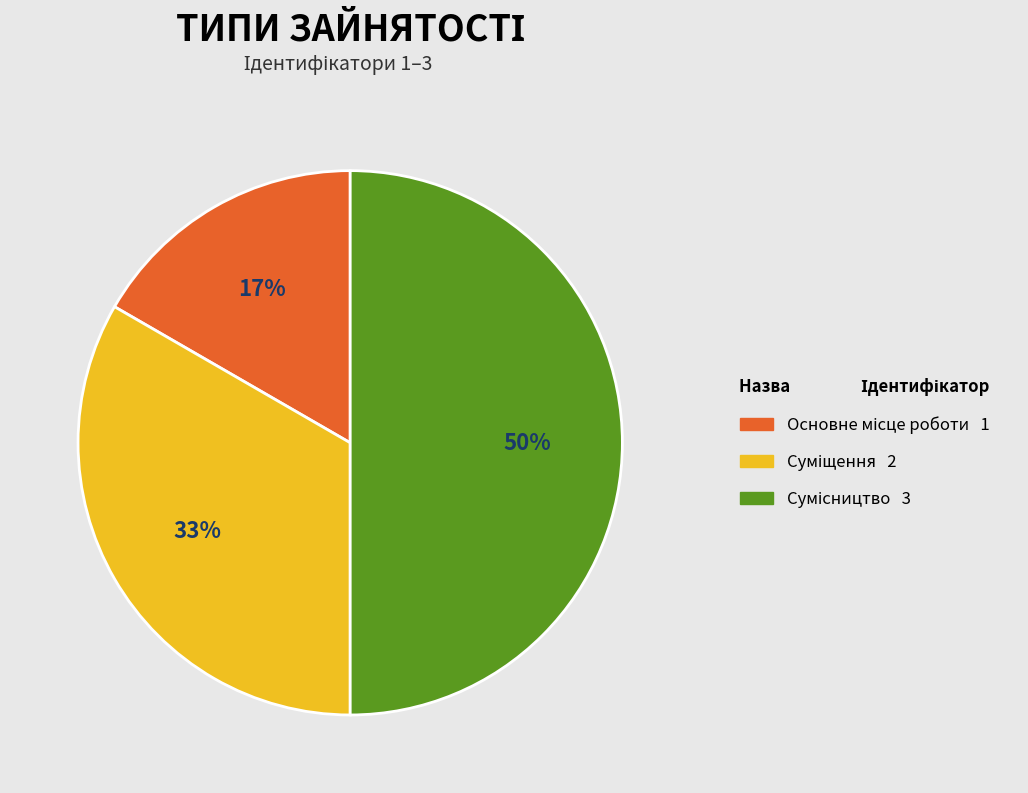

To the nearest percent, what is the difference between the largest and smallest slice percentages?

33%